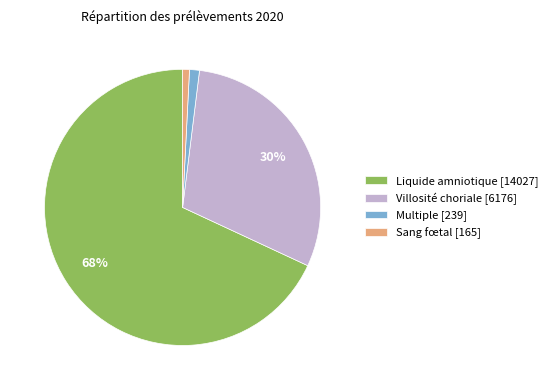

Between Liquide amniotique [14027] and Villosité choriale [6176], which is larger?

Liquide amniotique [14027]